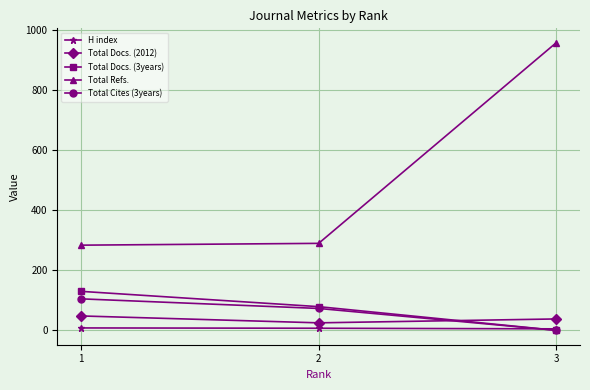

Is the value of H index at 2 greater than the value of Total Cites (3years) at 1?

No